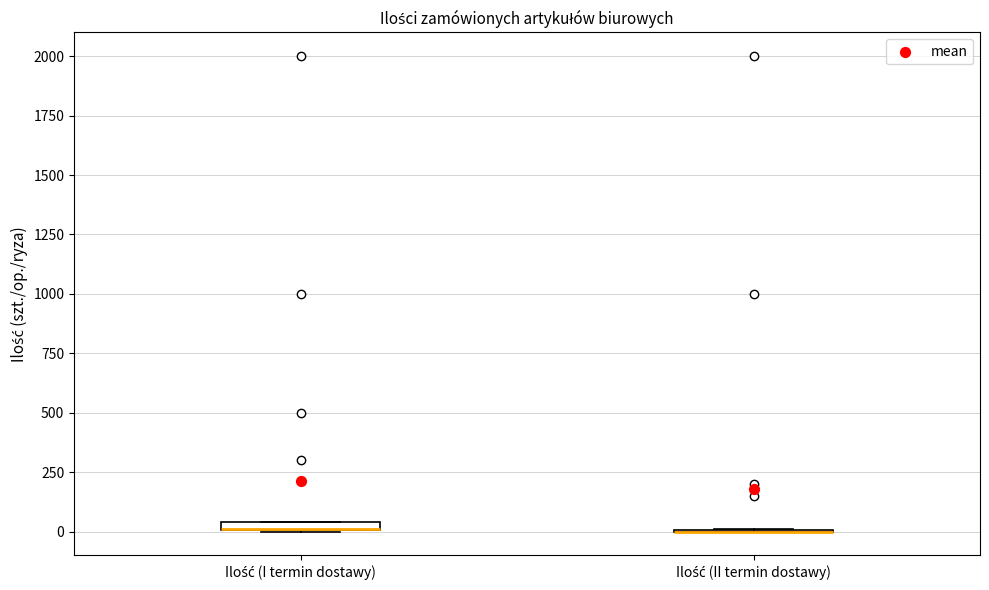

Where is the lower edge of the box for Ilość (I termin dostawy) on the y-axis? The values are not printed on the chart, so give them approximately, as read against the axis.

0